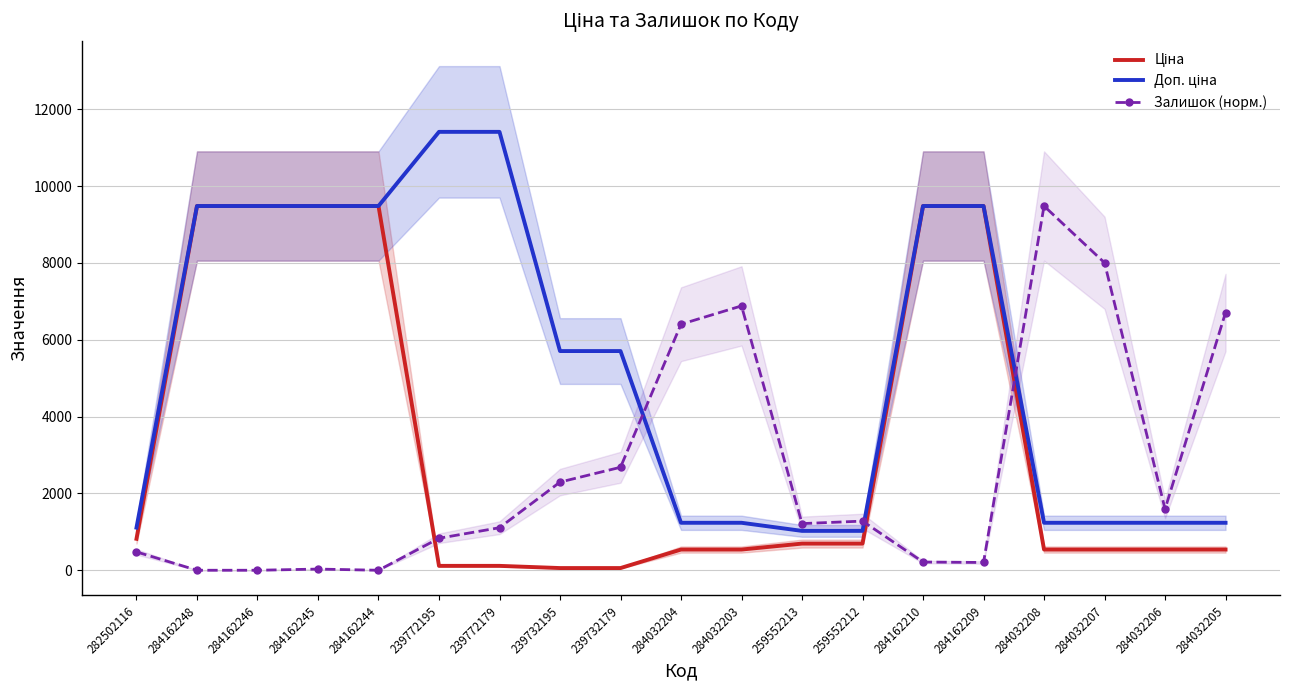

What is the value of the Ціна point at the 7th from the left?

114.1